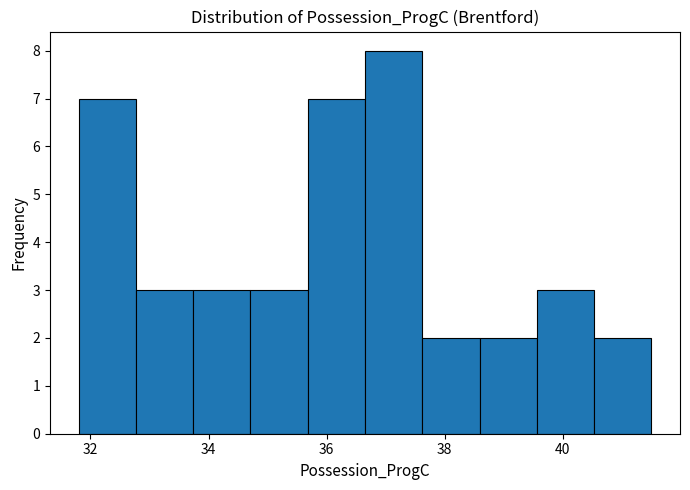

How tall is the bar that spans 38.6 to 39.6 on the x-axis? Neither the bar edges nor the heights are printed on the chart, so give them approximately, as read against the axes.

2